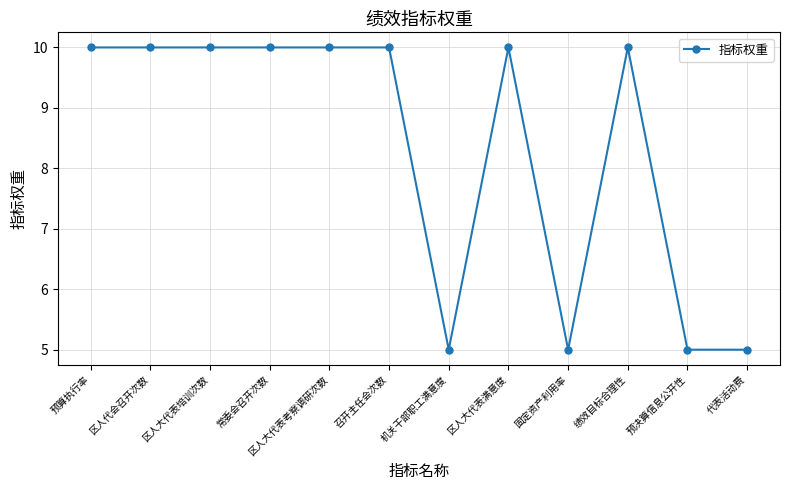

Reading left to right, list all the values displayed in this chart.

预算执行率=10	区人代会召开次数=10	区人大代表培训次数=10	常委会召开次数=10	区人大代表考察调研次数=10	召开主任会次数=10	机关干部职工满意度=5	区人大代表满意度=10	固定资产利用率=5	绩效目标合理性=10	预决算信息公开性=5	代表活动费=5